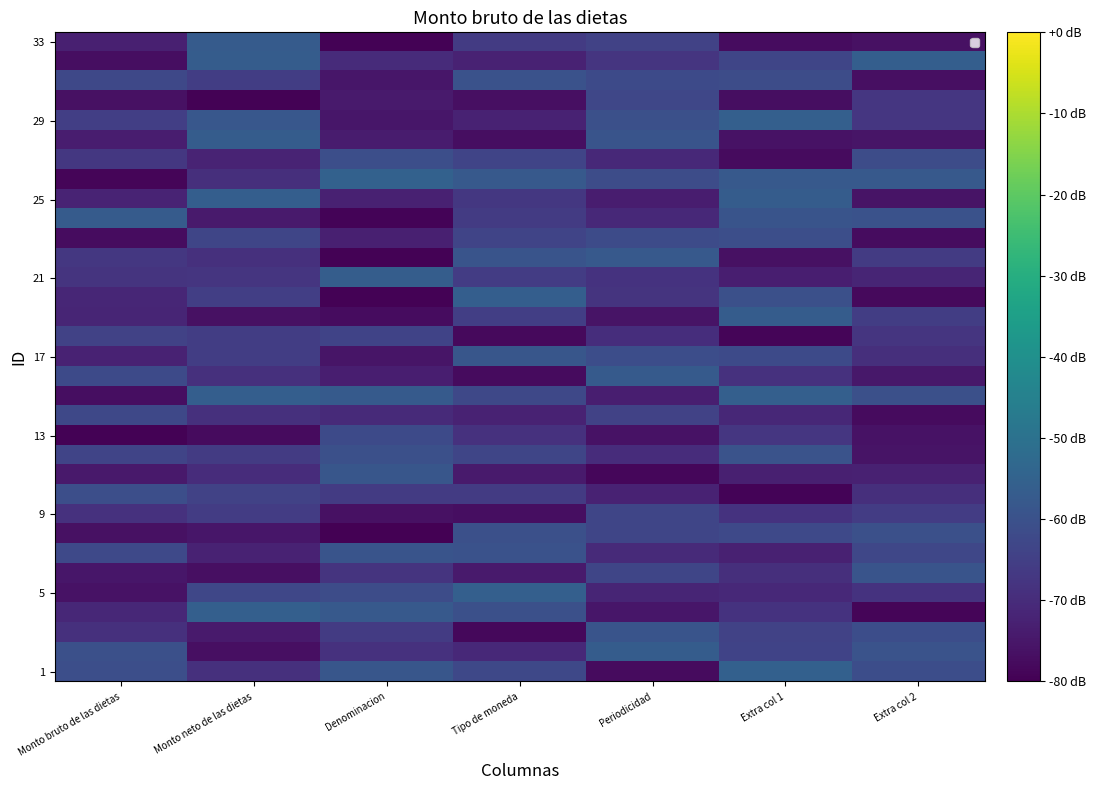

At which category does the chart reach its minimum across all series?

Denominacion